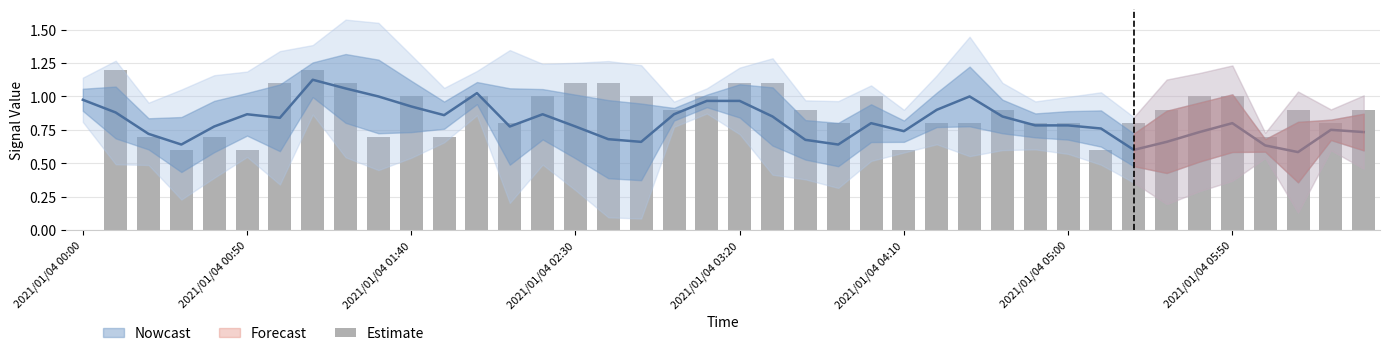

What is the sum of the values at 19 and 33?

1.9